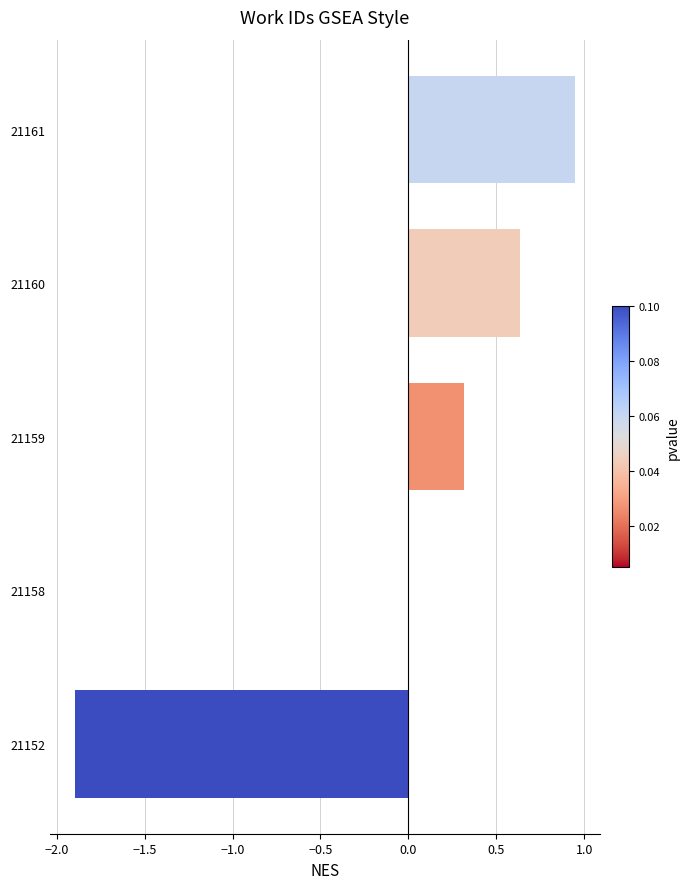

Is it true that the value at 21152 is -1.9?

True